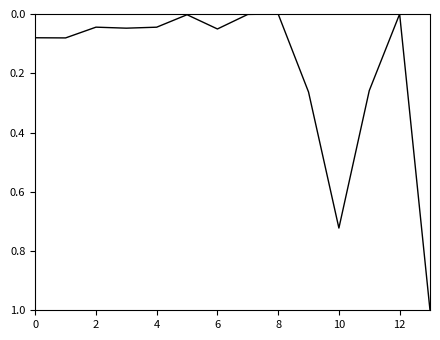

What is the maximum value shown in the chart?

1.0